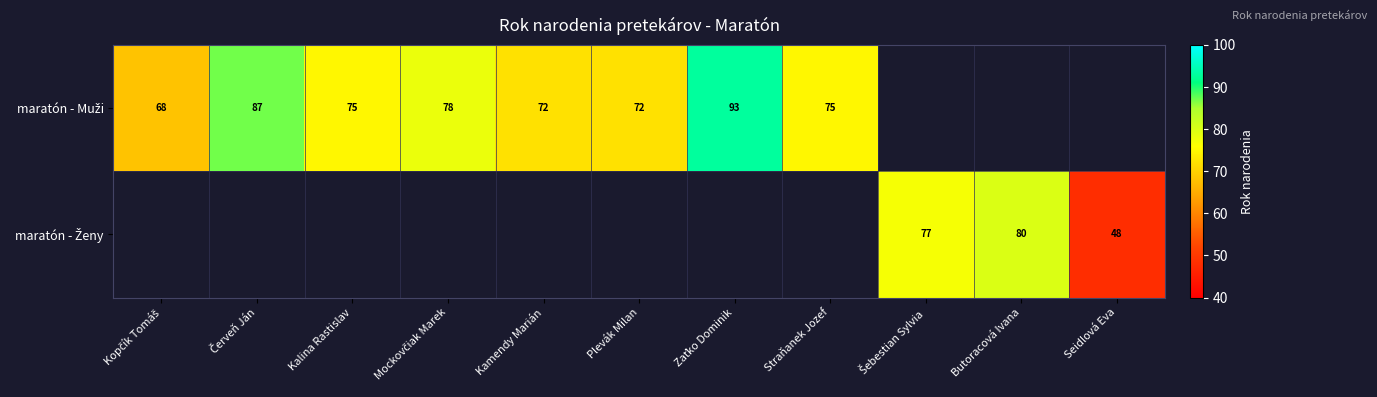

What is the difference between the second highest and minimum values in the maratón - Ženy series?

29.0